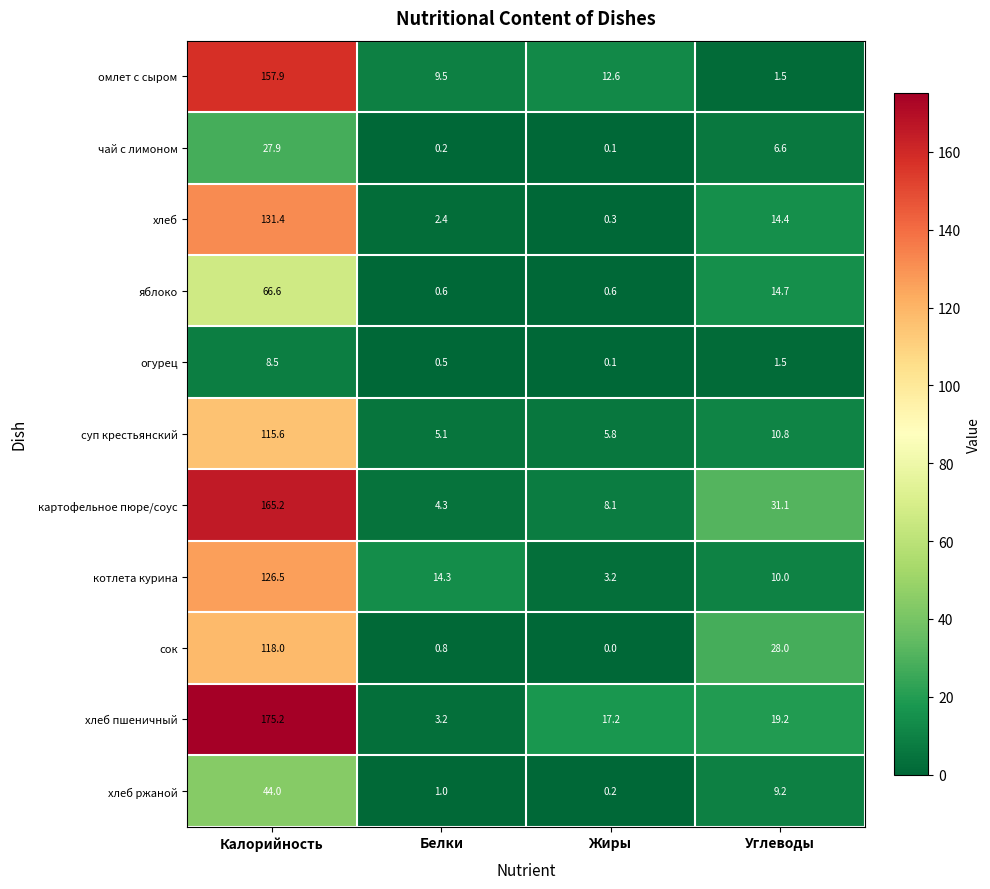

Is it true that хлеб equals 199.0 at Калорийность?

False